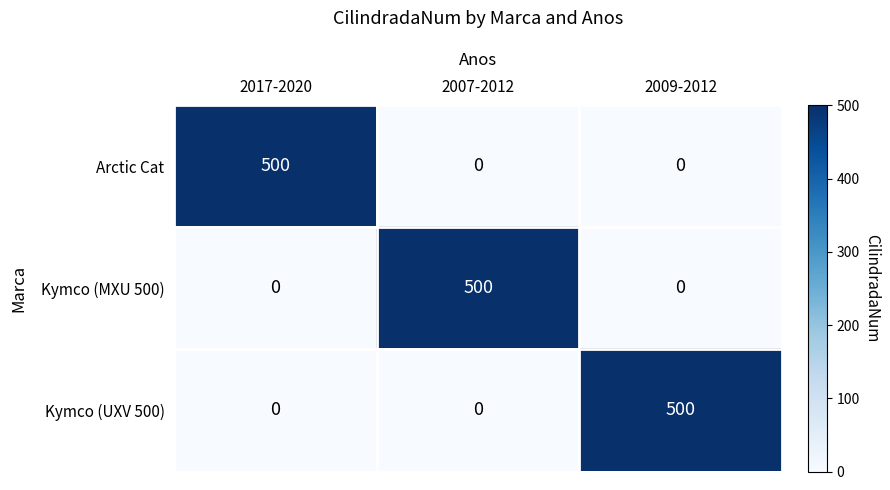

What is the difference between the highest and lowest values at 2007-2012?

500